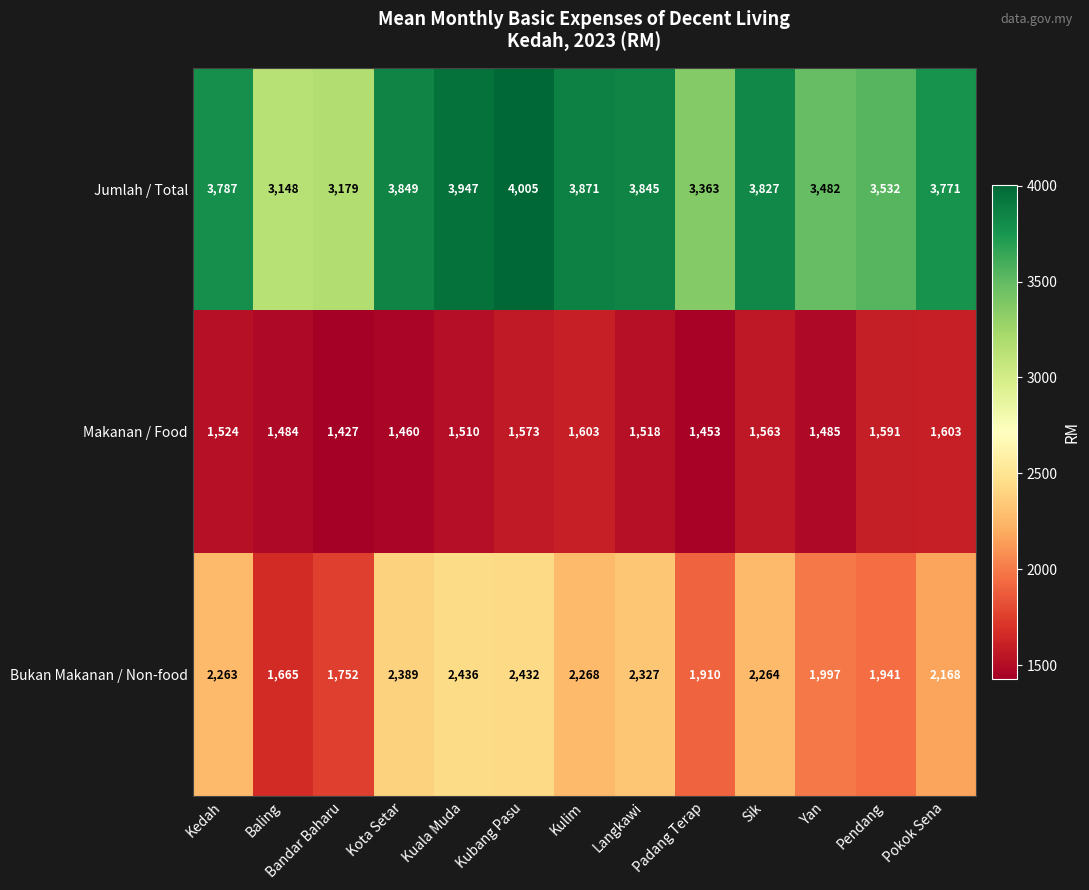

At which label is Makanan / Food closest to 1515?

Langkawi